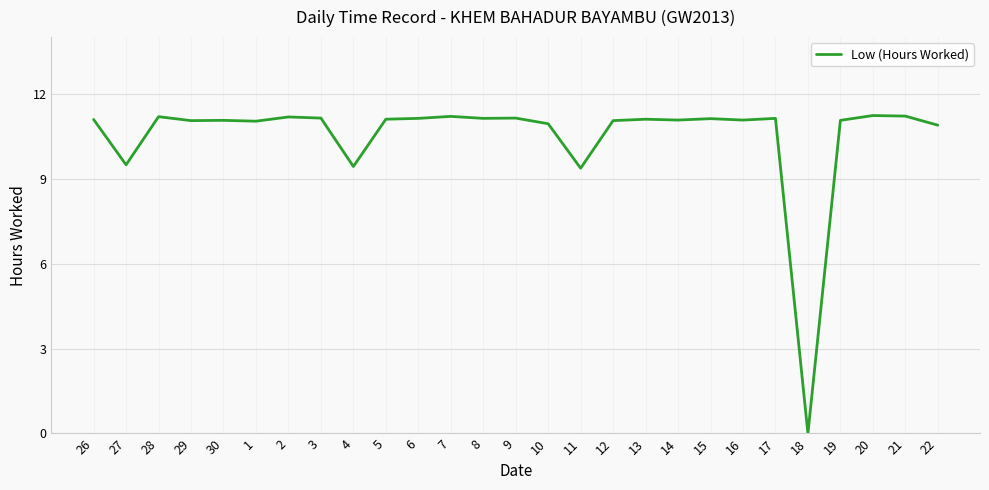

True or false: the data shows 5.5 at 3.

False